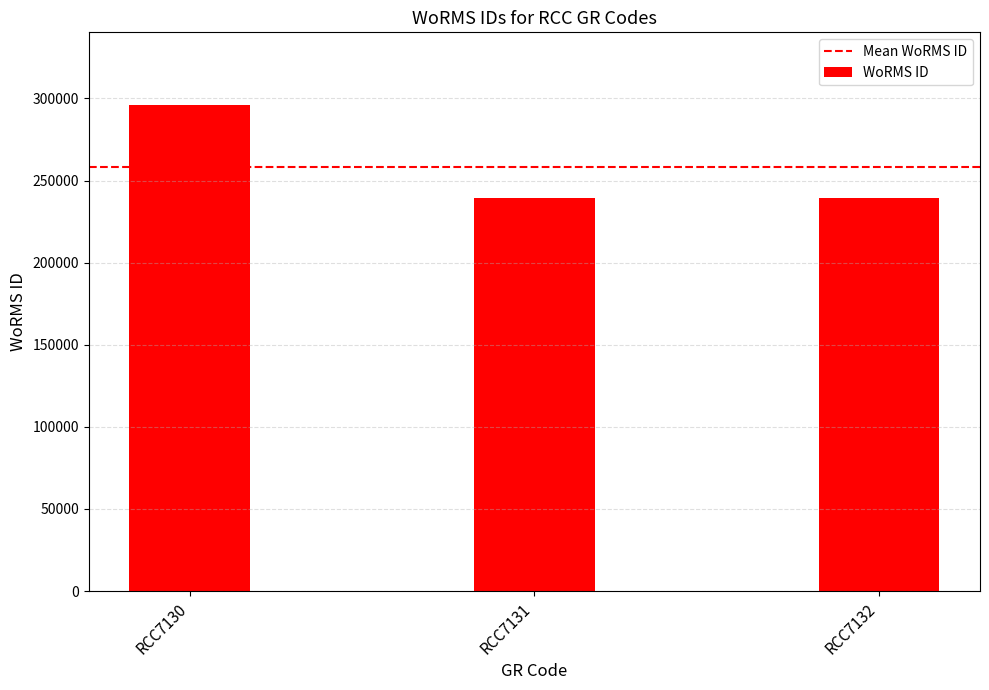

Reading right to left, what are all the values shown in this chart?

RCC7132=239201	RCC7131=239201	RCC7130=295864